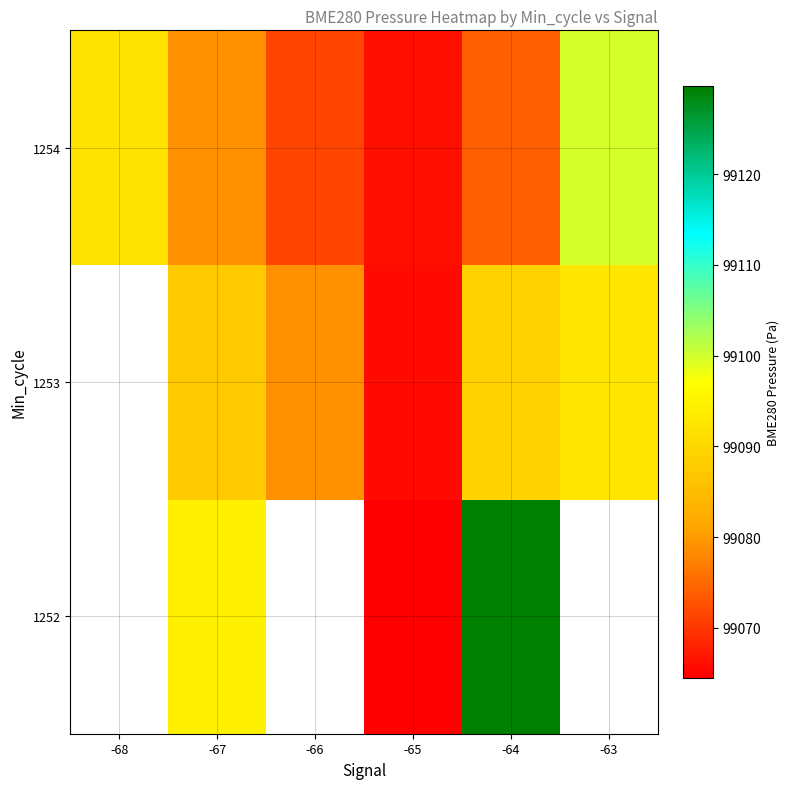

At which category is the sum across all series the highest?

-64